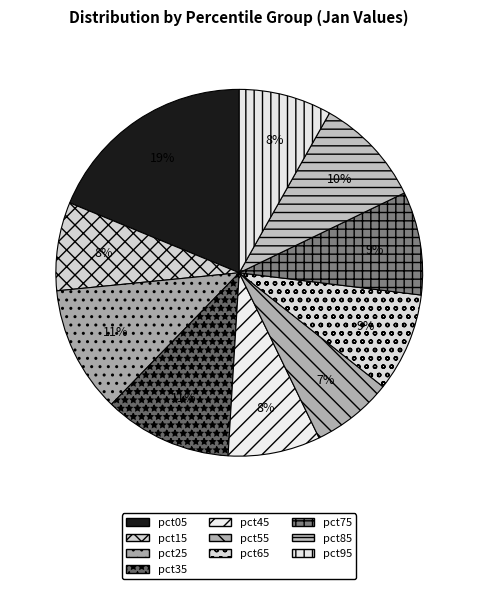

Count the number of slices in the pie.

10